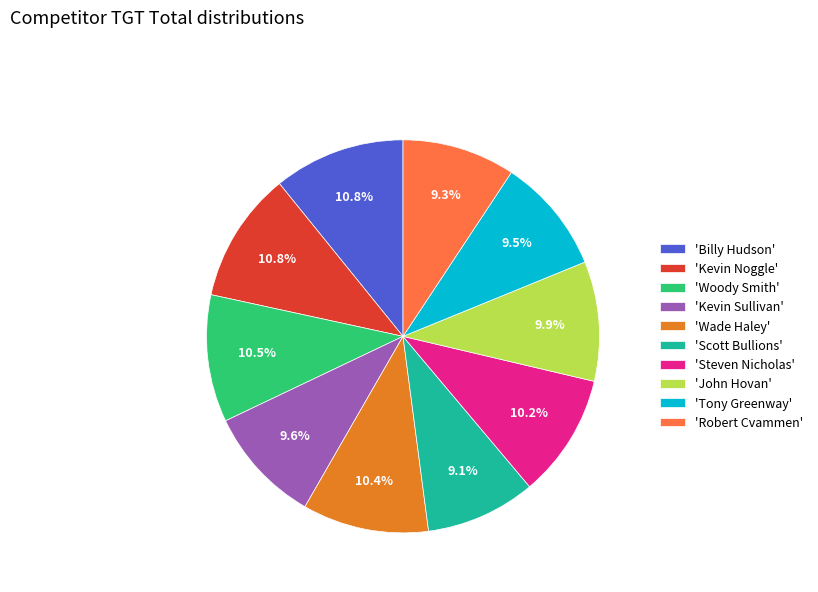

To the nearest percent, what is the average slice percentage?

10%